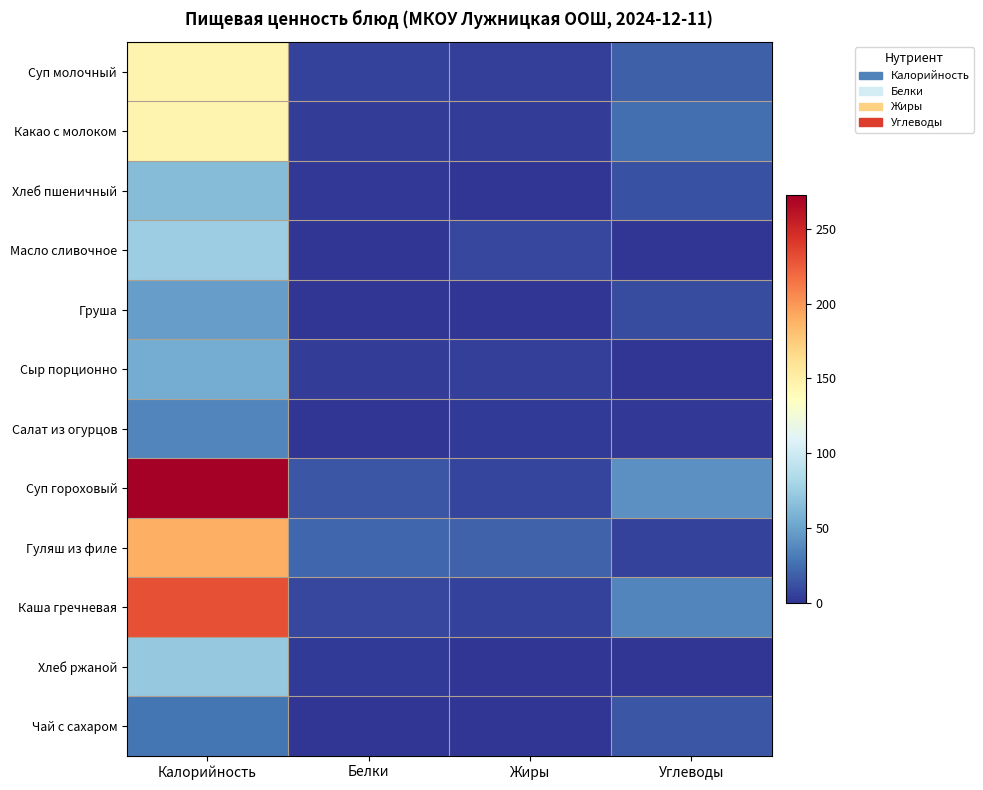

What is the spread (max minus min) of values at Жиры?

20.1